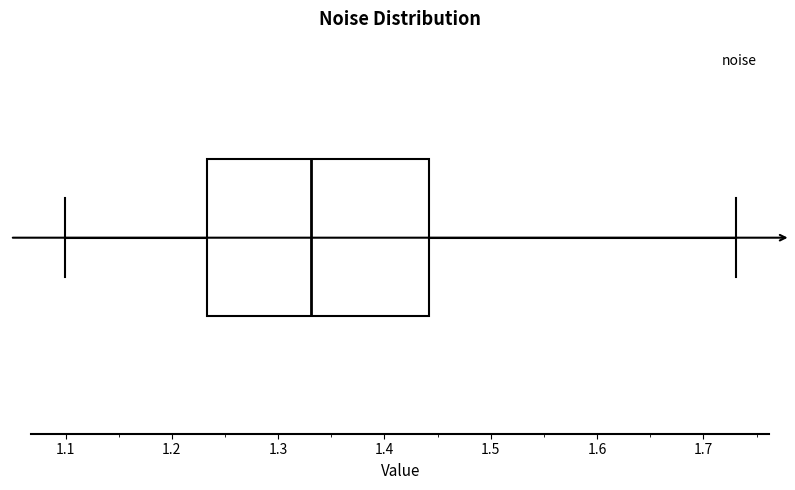

Transcribe this box plot: give where the median line is, the range the box spans, and where the two whiskers end, as read against the x-axis. The values are not printed on the chart, so give them approximately, as read against the axis.

median 1.33, box 1.23 to 1.44, whiskers 1.10 to 1.73